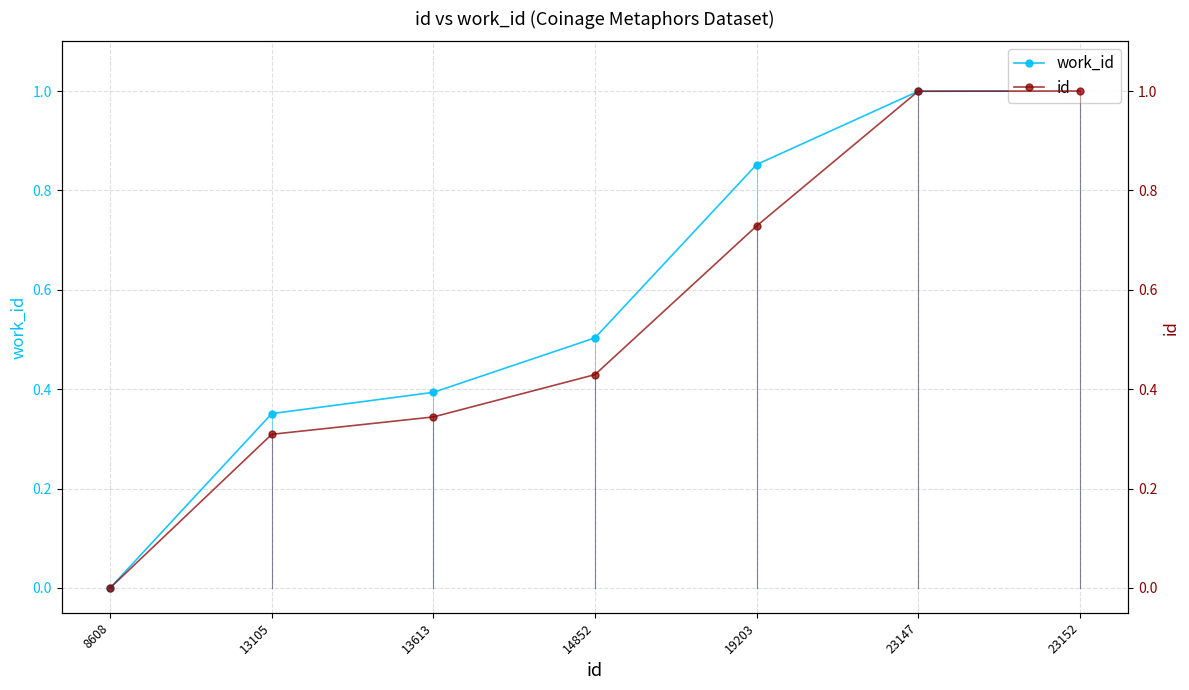

After their last crossing, which series has the higher values: id or work_id?

id